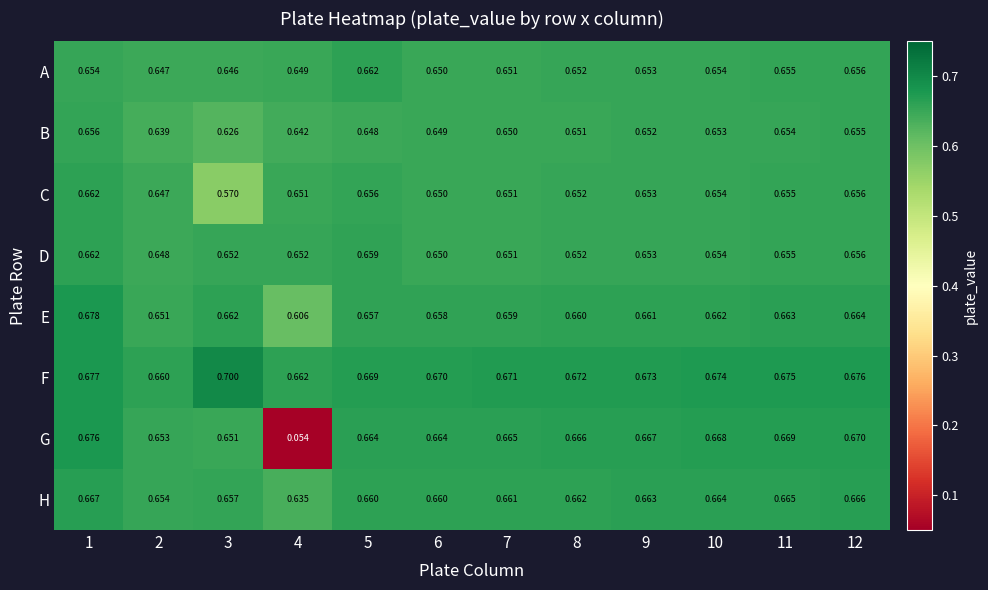

Which series has the largest total across all categories?

F